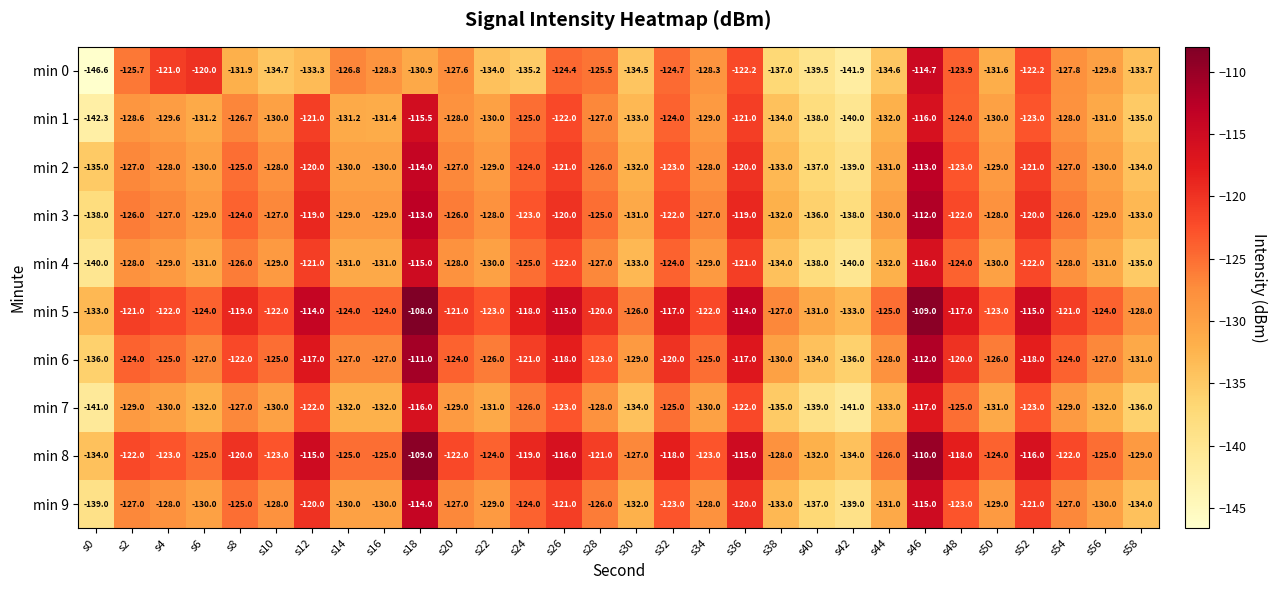

The value of min 8 at s54 is -122.0. True or false?

True